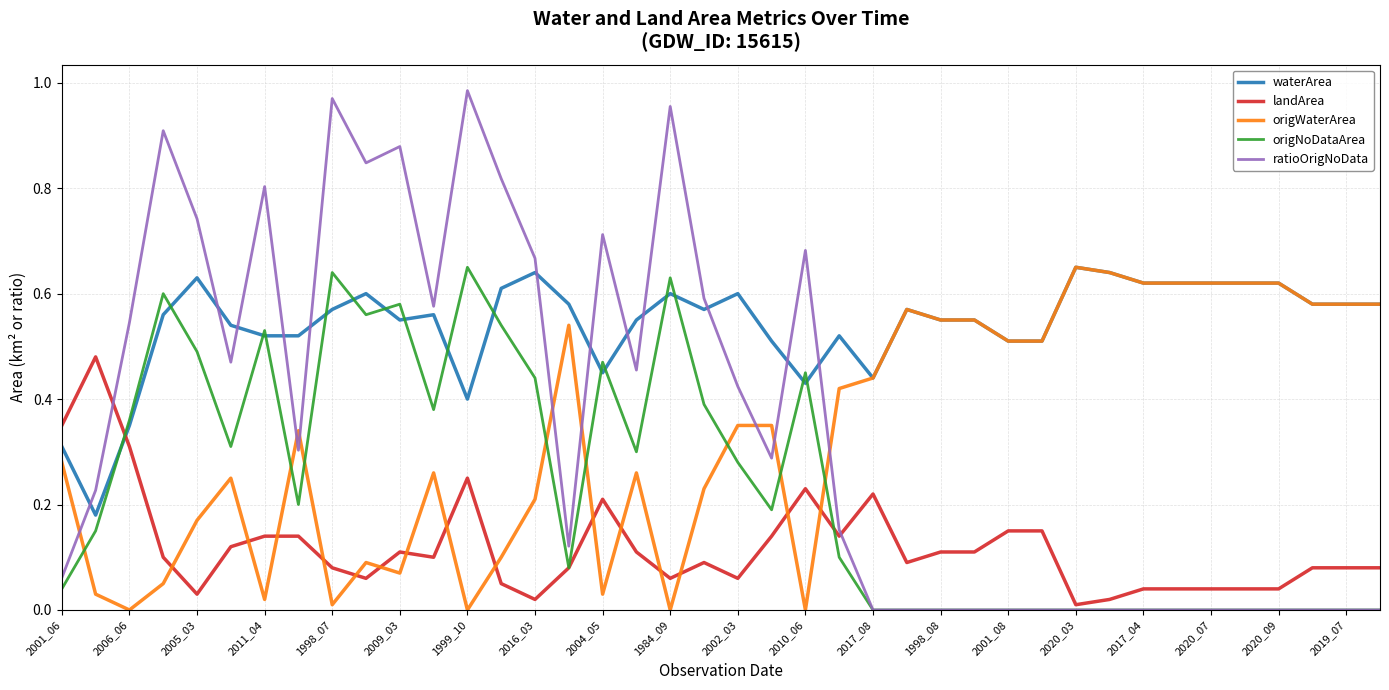

At how many categories does at least one series exceed 0?

40